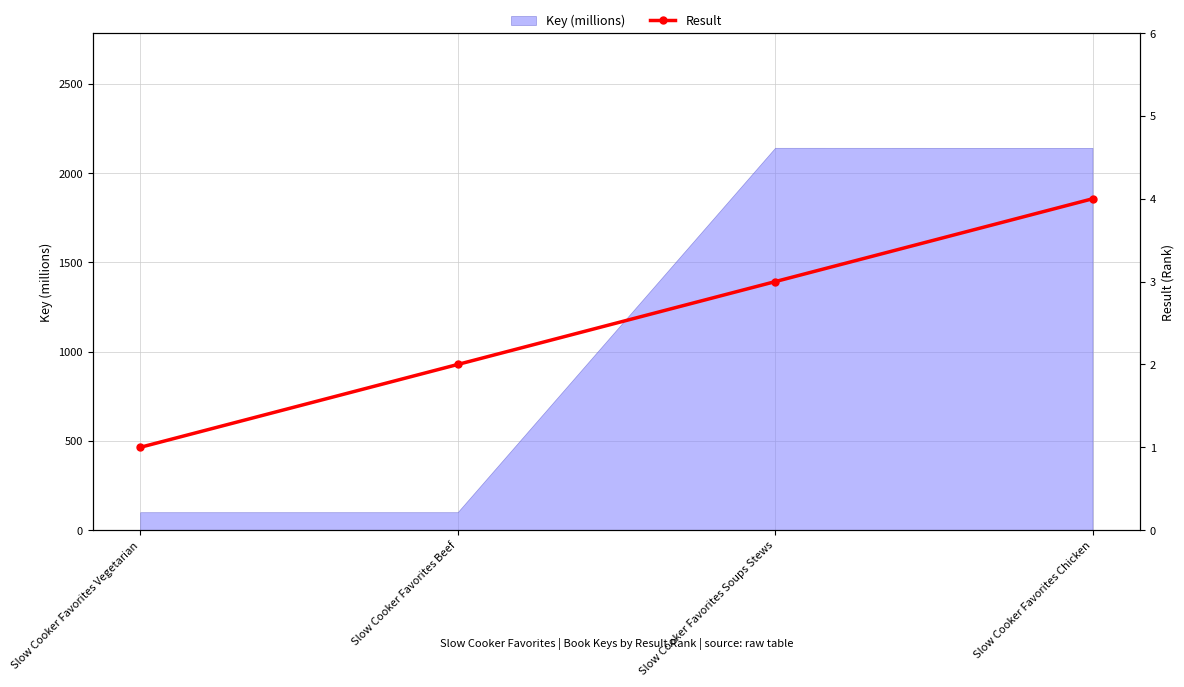

What is the minimum value for Key (millions)?

100.8